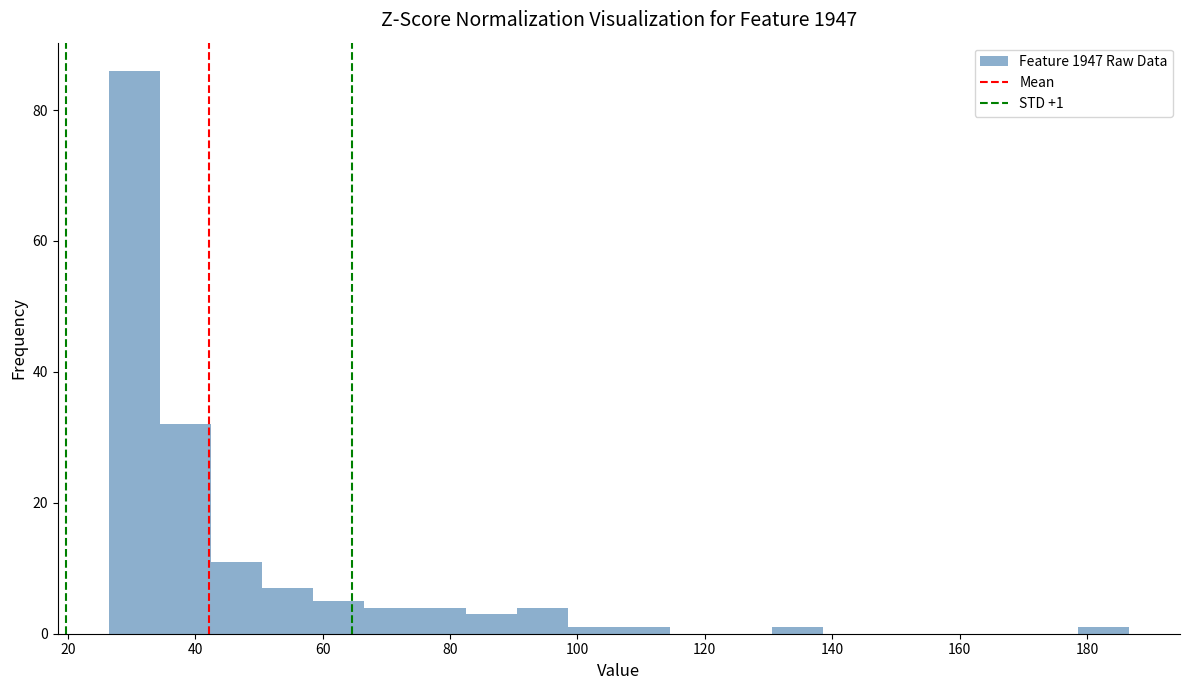

Over which range of the x-axis is the bar tallest?

26 to 34